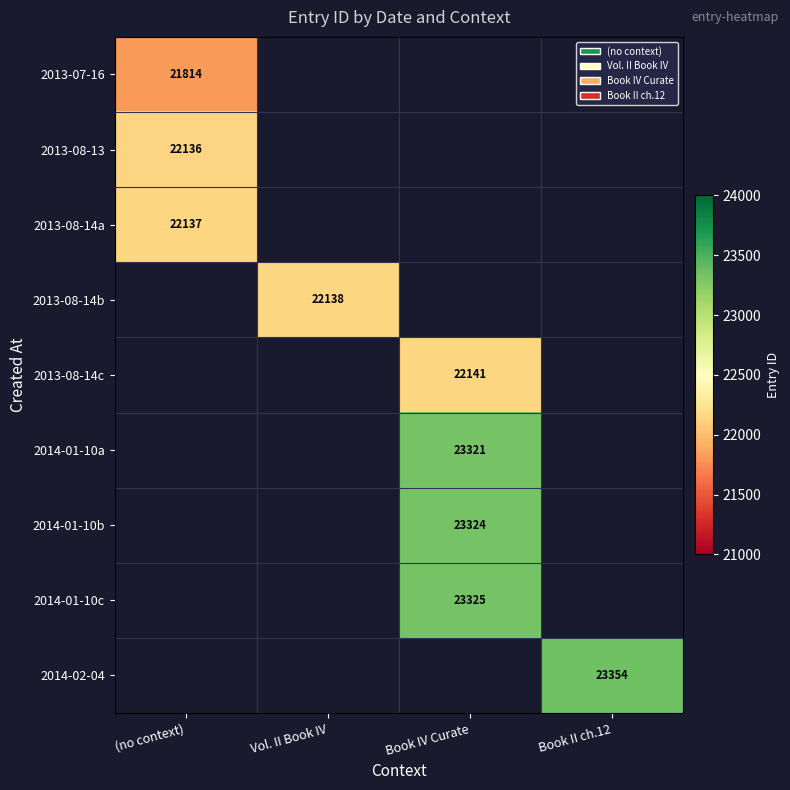

The value of 2013-07-16 at (no context) is 21814. True or false?

True